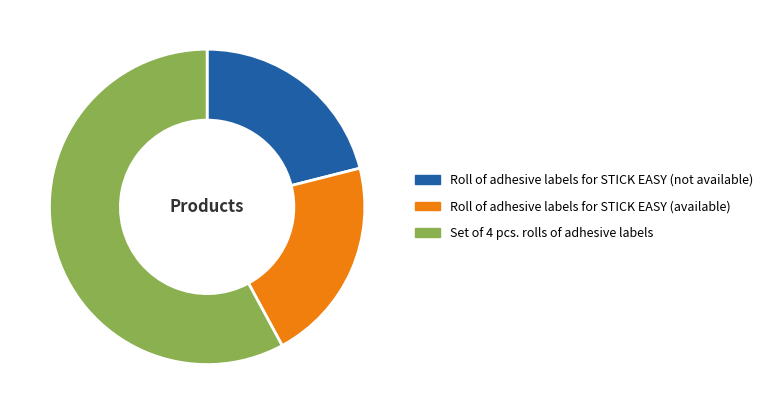

Is it true that Roll of adhesive labels for STICK EASY (not available) is 13% of the pie?

False